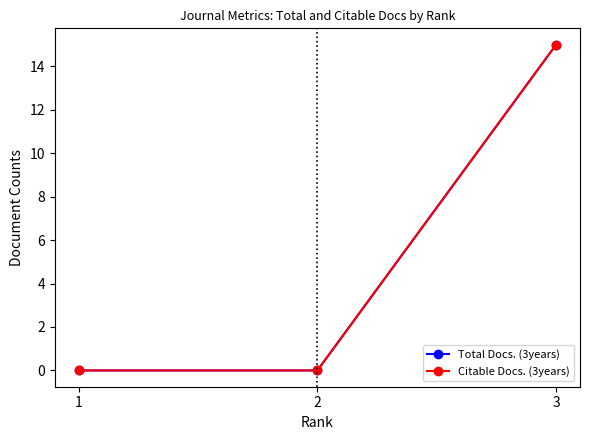

The value of Total Docs. (3years) at 3 is 15. True or false?

True